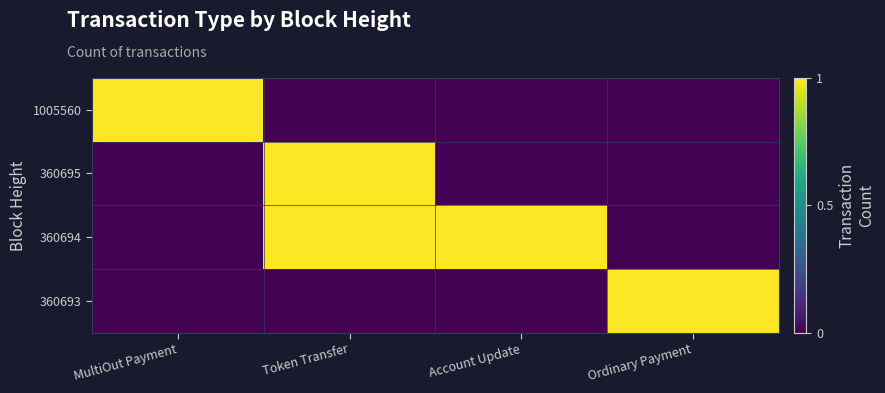

At which category is the sum across all series the highest?

Token Transfer